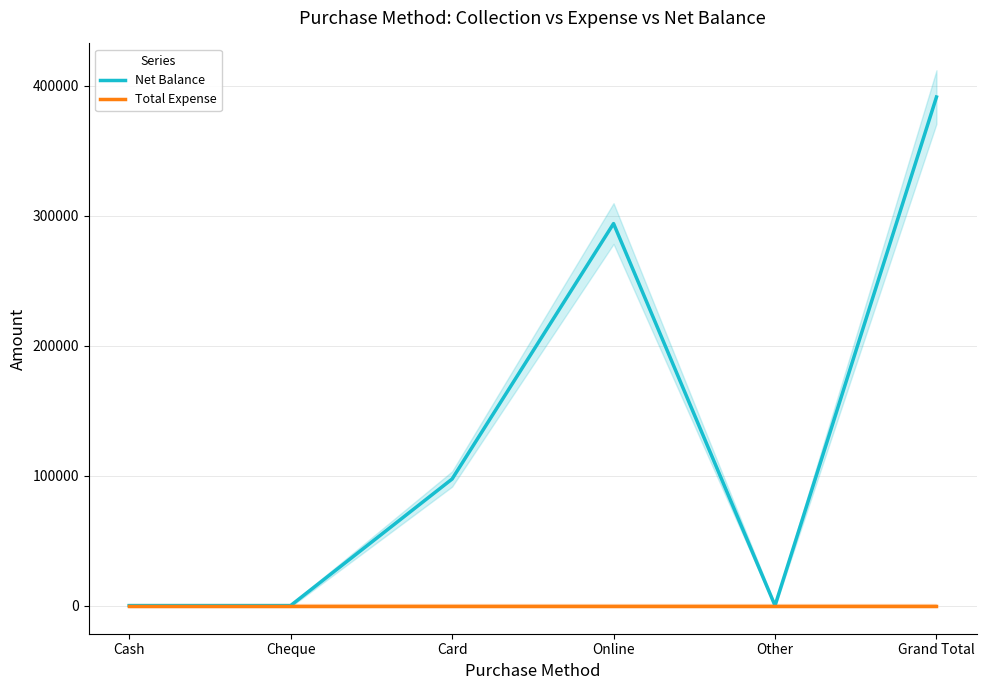

Between Grand Total and Cash, which is larger?

Grand Total